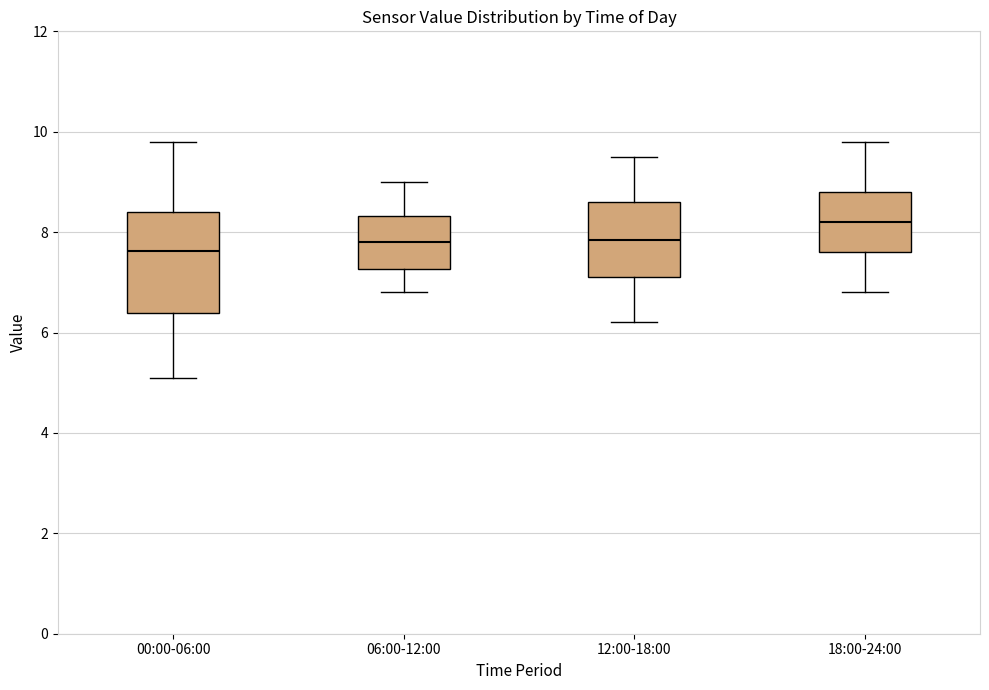

Reading left to right, transcribe this box plot: for each box, give where its median line is, the range the box spans, and where its two whiskers end, as read against the y-axis. The values are not printed on the chart, so give them approximately, as read against the axis.

00:00-06:00: median 7.6, box 6.4 to 8.4, whiskers 5.2 to 9.8
06:00-12:00: median 7.8, box 7.2 to 8.4, whiskers 6.8 to 9.0
12:00-18:00: median 7.8, box 7.2 to 8.6, whiskers 6.2 to 9.6
18:00-24:00: median 8.2, box 7.6 to 8.8, whiskers 6.8 to 9.8